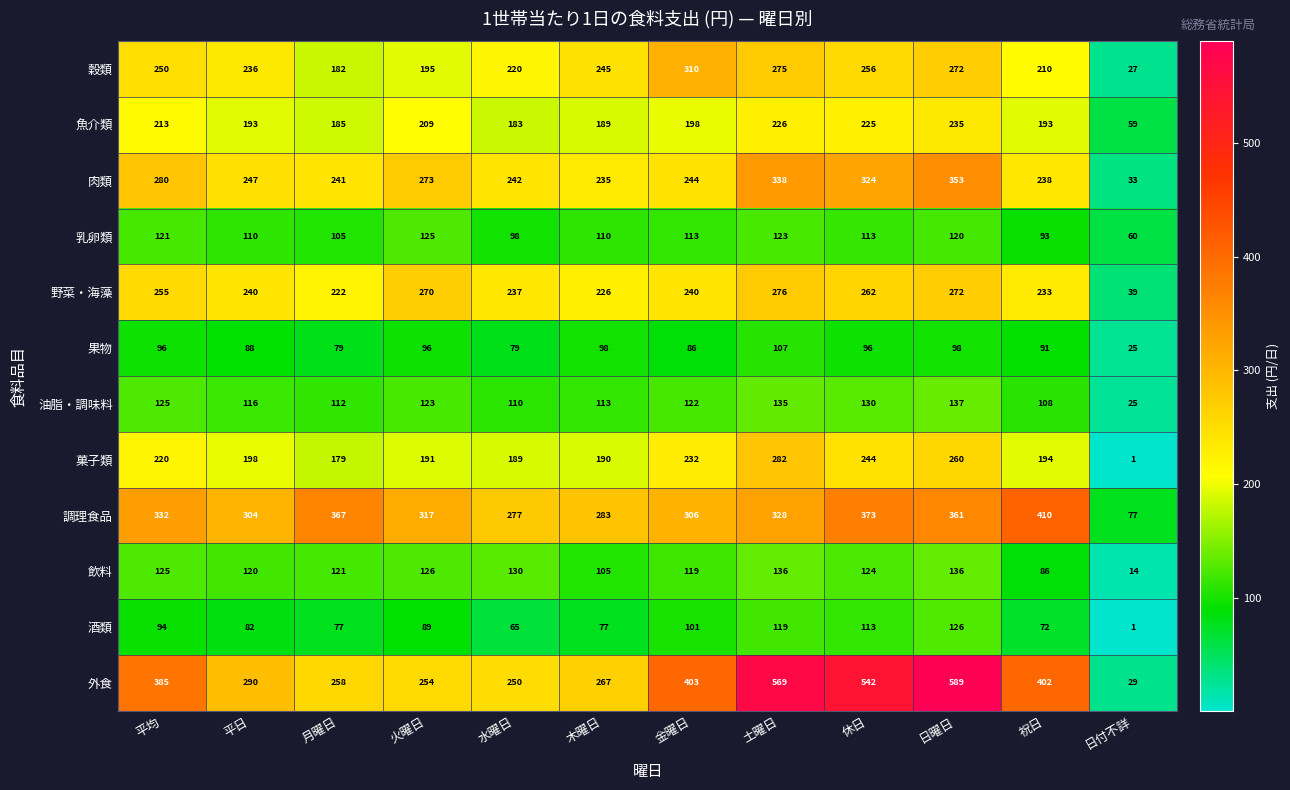

What is the approximate value of 油脂・調味料 at 金曜日?

122